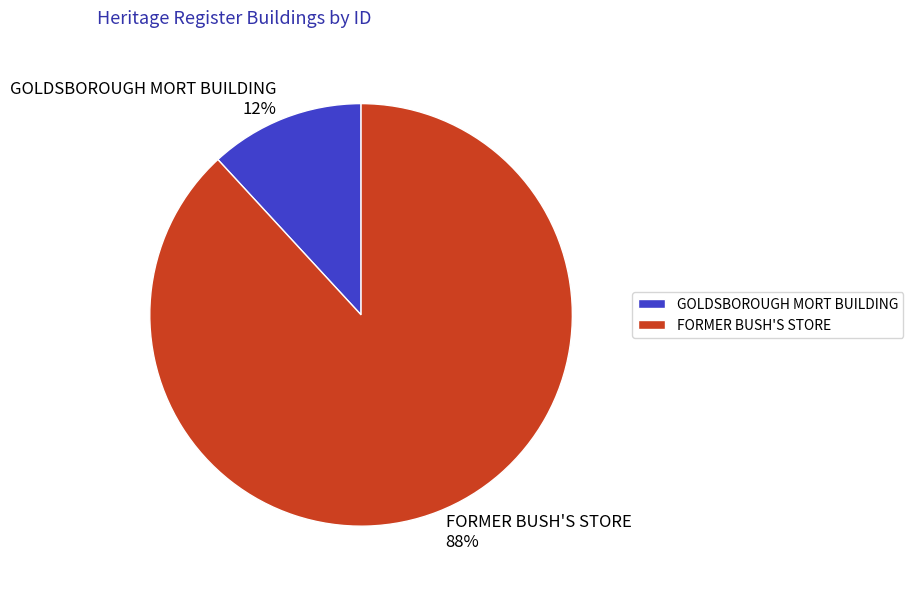

Which category has the biggest portion of the pie?

FORMER BUSH'S STORE